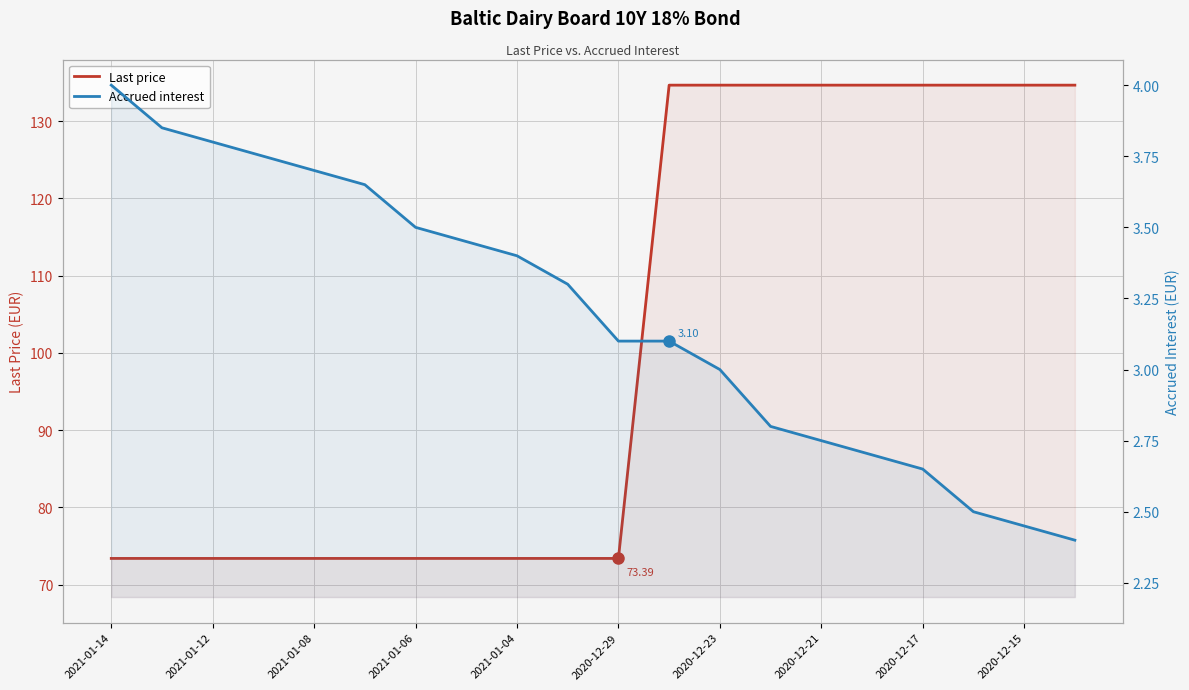

How many lines are shown in the chart?

2